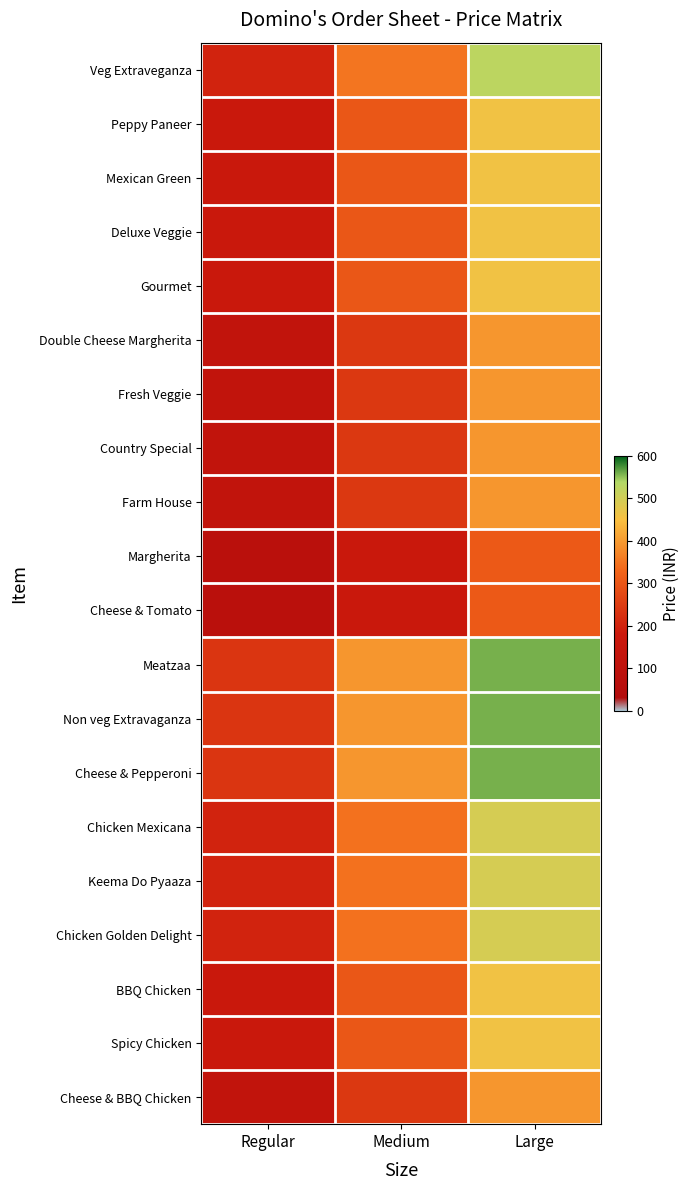

Which category has the lowest value across all series?

Regular